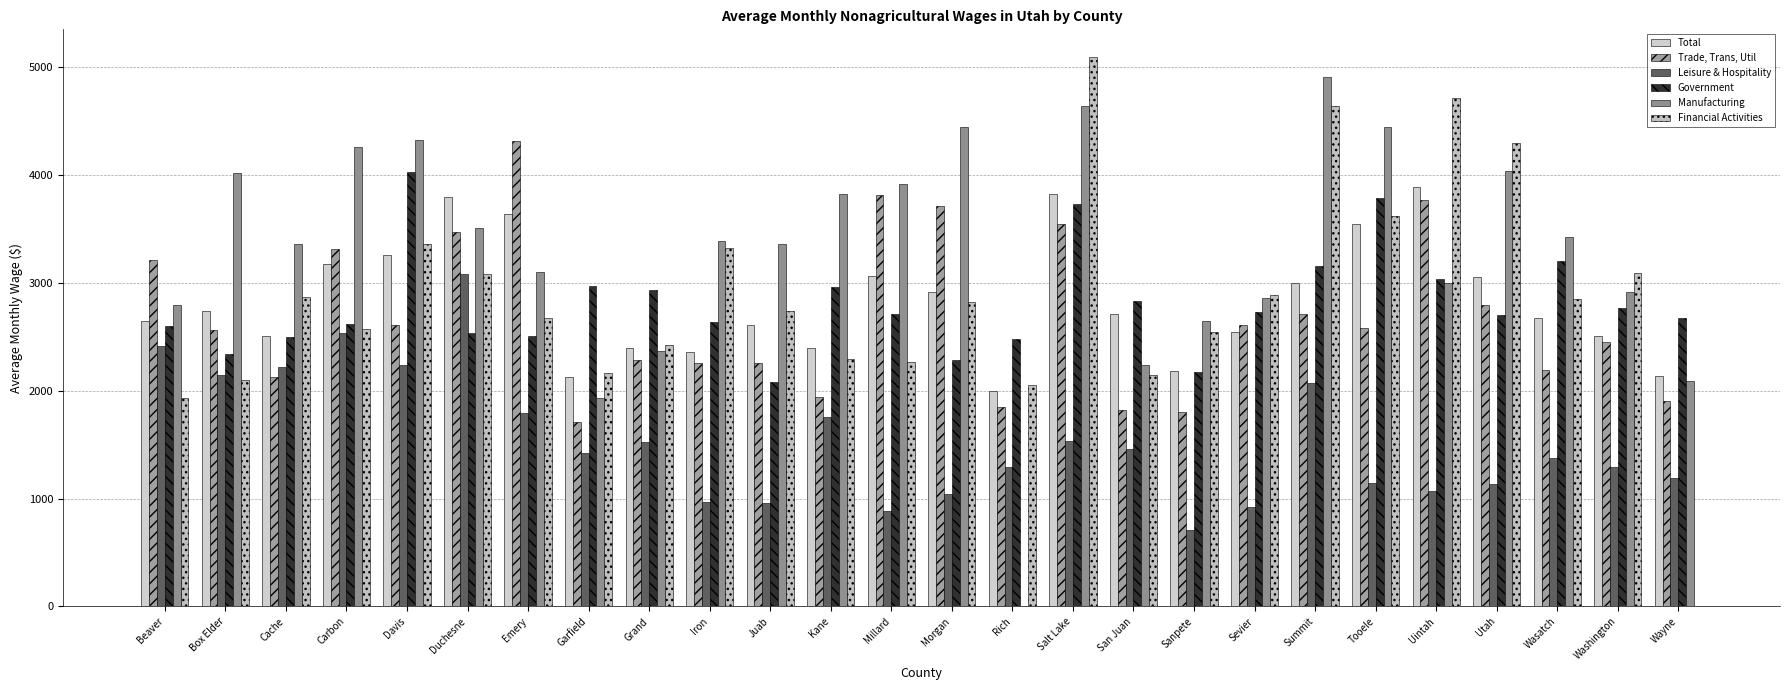

What is the average value of the Manufacturing series?

3301.6